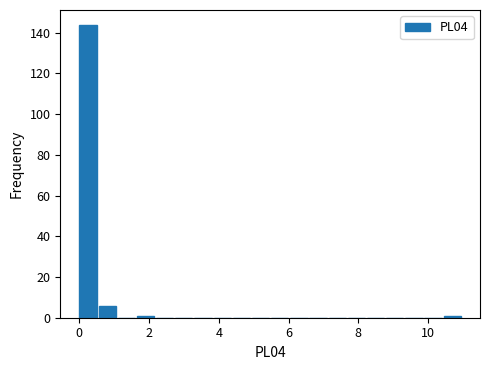

Read against the x-axis, roughly where is the centre of the tallest bar?

0.2